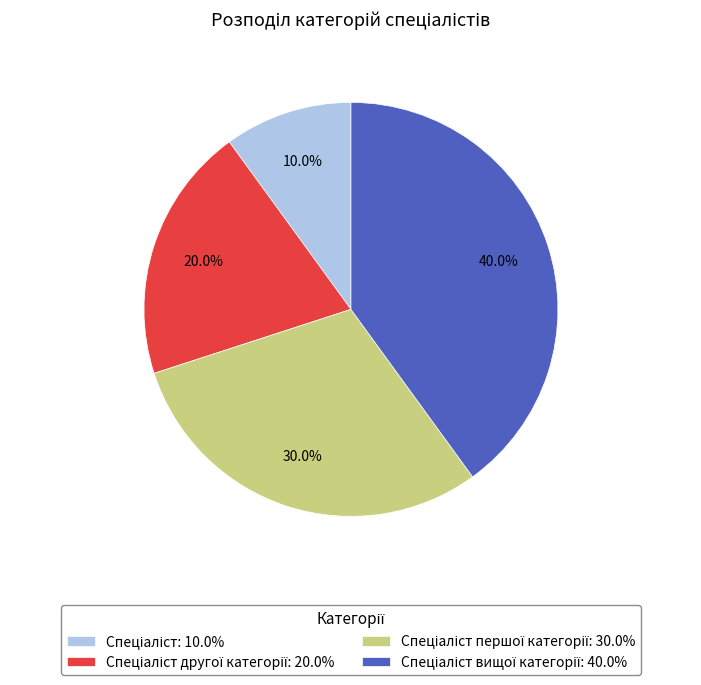

Does any single category account for the majority?

No